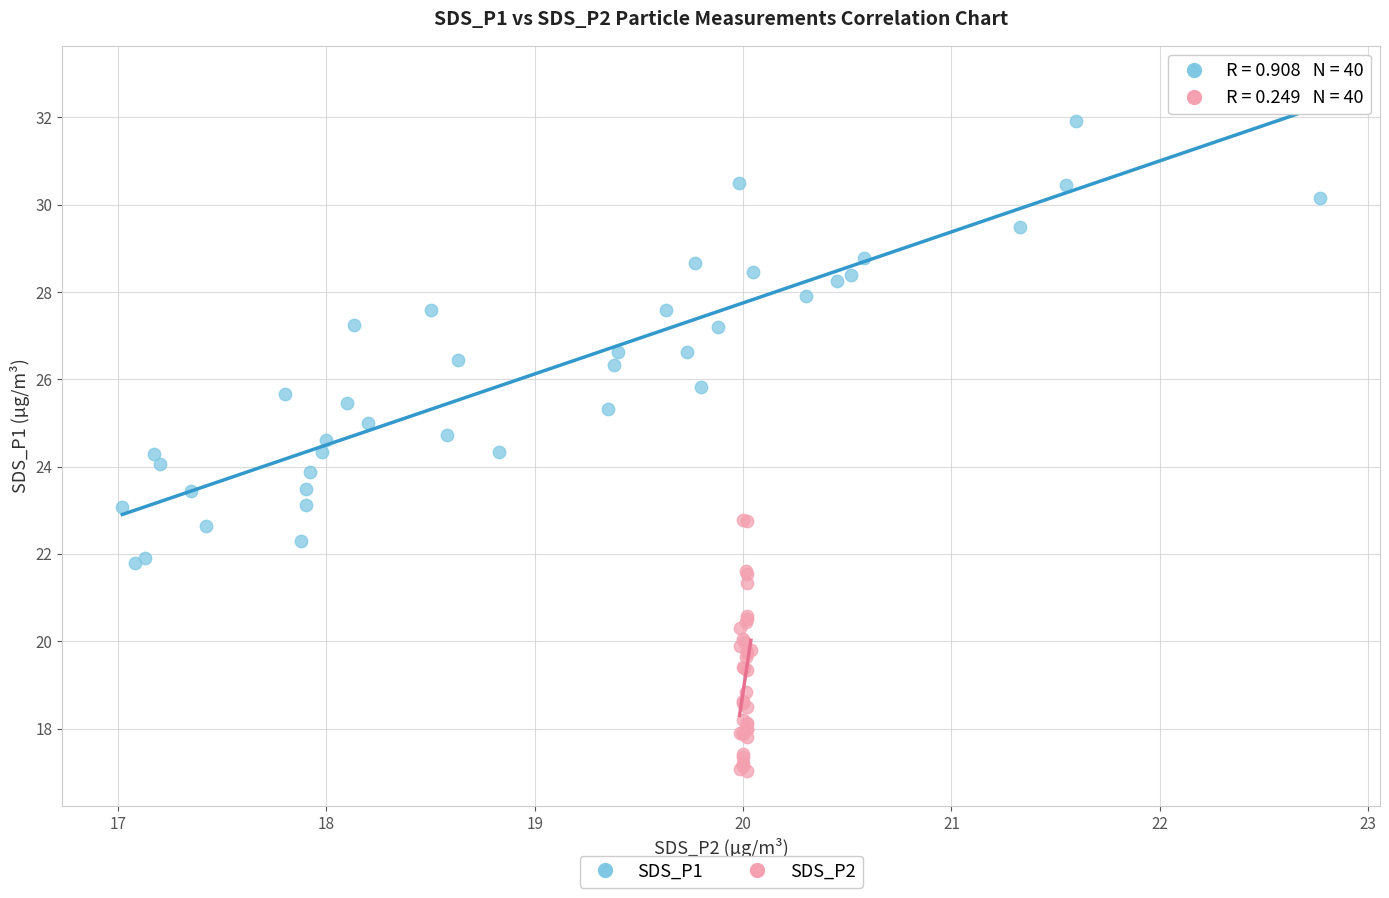

Which series contains the highest Y value?

SDS_P1